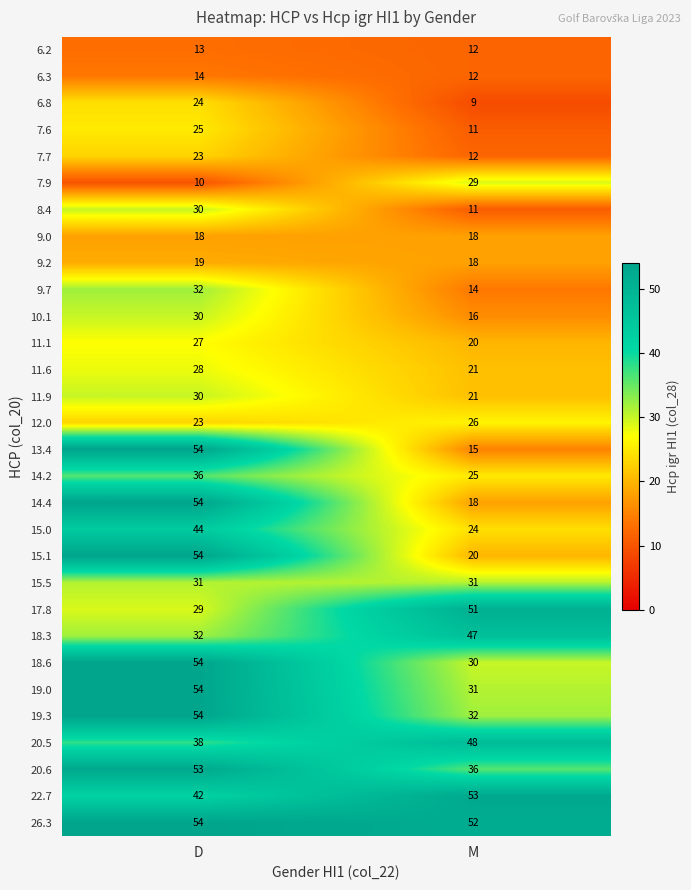

At how many categories does at least one series exceed 12?

2